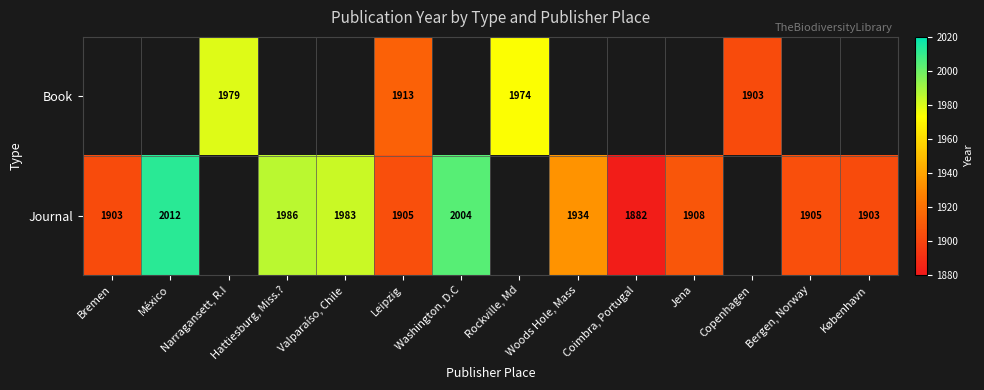

The value of Book at Rockville, Md is 3507. True or false?

False